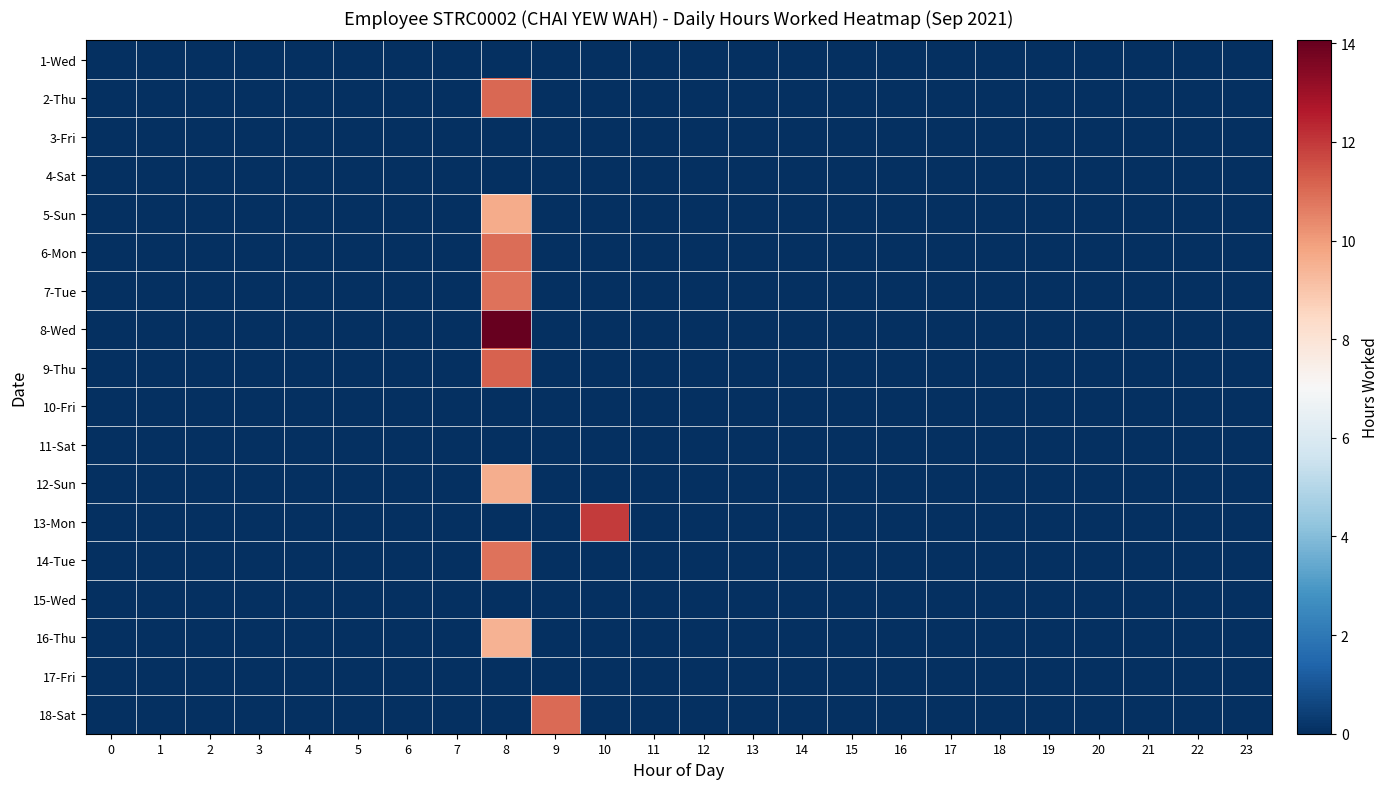

Reading left to right, transcribe all the data shown in this chart.

1-Wed: 0=0.0	1=0.0	2=0.0	3=0.0	4=0.0	5=0.0	6=0.0	7=0.0	8=0.0	9=0.0	10=0.0	11=0.0	12=0.0	13=0.0	14=0.0	15=0.0	16=0.0	17=0.0	18=0.0	19=0.0	20=0.0	21=0.0	22=0.0	23=0.0
2-Thu: 0=0.0	1=0.0	2=0.0	3=0.0	4=0.0	5=0.0	6=0.0	7=0.0	8=11.1	9=0.0	10=0.0	11=0.0	12=0.0	13=0.0	14=0.0	15=0.0	16=0.0	17=0.0	18=0.0	19=0.0	20=0.0	21=0.0	22=0.0	23=0.0
3-Fri: 0=0.0	1=0.0	2=0.0	3=0.0	4=0.0	5=0.0	6=0.0	7=0.0	8=0.0	9=0.0	10=0.0	11=0.0	12=0.0	13=0.0	14=0.0	15=0.0	16=0.0	17=0.0	18=0.0	19=0.0	20=0.0	21=0.0	22=0.0	23=0.0
4-Sat: 0=0.0	1=0.0	2=0.0	3=0.0	4=0.0	5=0.0	6=0.0	7=0.0	8=0.0	9=0.0	10=0.0	11=0.0	12=0.0	13=0.0	14=0.0	15=0.0	16=0.0	17=0.0	18=0.0	19=0.0	20=0.0	21=0.0	22=0.0	23=0.0
5-Sun: 0=0.0	1=0.0	2=0.0	3=0.0	4=0.0	5=0.0	6=0.0	7=0.0	8=9.7	9=0.0	10=0.0	11=0.0	12=0.0	13=0.0	14=0.0	15=0.0	16=0.0	17=0.0	18=0.0	19=0.0	20=0.0	21=0.0	22=0.0	23=0.0
6-Mon: 0=0.0	1=0.0	2=0.0	3=0.0	4=0.0	5=0.0	6=0.0	7=0.0	8=11.0	9=0.0	10=0.0	11=0.0	12=0.0	13=0.0	14=0.0	15=0.0	16=0.0	17=0.0	18=0.0	19=0.0	20=0.0	21=0.0	22=0.0	23=0.0
7-Tue: 0=0.0	1=0.0	2=0.0	3=0.0	4=0.0	5=0.0	6=0.0	7=0.0	8=10.8	9=0.0	10=0.0	11=0.0	12=0.0	13=0.0	14=0.0	15=0.0	16=0.0	17=0.0	18=0.0	19=0.0	20=0.0	21=0.0	22=0.0	23=0.0
8-Wed: 0=0.0	1=0.0	2=0.0	3=0.0	4=0.0	5=0.0	6=0.0	7=0.0	8=14.1	9=0.0	10=0.0	11=0.0	12=0.0	13=0.0	14=0.0	15=0.0	16=0.0	17=0.0	18=0.0	19=0.0	20=0.0	21=0.0	22=0.0	23=0.0
9-Thu: 0=0.0	1=0.0	2=0.0	3=0.0	4=0.0	5=0.0	6=0.0	7=0.0	8=11.2	9=0.0	10=0.0	11=0.0	12=0.0	13=0.0	14=0.0	15=0.0	16=0.0	17=0.0	18=0.0	19=0.0	20=0.0	21=0.0	22=0.0	23=0.0
10-Fri: 0=0.0	1=0.0	2=0.0	3=0.0	4=0.0	5=0.0	6=0.0	7=0.0	8=0.0	9=0.0	10=0.0	11=0.0	12=0.0	13=0.0	14=0.0	15=0.0	16=0.0	17=0.0	18=0.0	19=0.0	20=0.0	21=0.0	22=0.0	23=0.0
11-Sat: 0=0.0	1=0.0	2=0.0	3=0.0	4=0.0	5=0.0	6=0.0	7=0.0	8=0.0	9=0.0	10=0.0	11=0.0	12=0.0	13=0.0	14=0.0	15=0.0	16=0.0	17=0.0	18=0.0	19=0.0	20=0.0	21=0.0	22=0.0	23=0.0
12-Sun: 0=0.0	1=0.0	2=0.0	3=0.0	4=0.0	5=0.0	6=0.0	7=0.0	8=9.6	9=0.0	10=0.0	11=0.0	12=0.0	13=0.0	14=0.0	15=0.0	16=0.0	17=0.0	18=0.0	19=0.0	20=0.0	21=0.0	22=0.0	23=0.0
13-Mon: 0=0.0	1=0.0	2=0.0	3=0.0	4=0.0	5=0.0	6=0.0	7=0.0	8=0.0	9=0.0	10=11.9	11=0.0	12=0.0	13=0.0	14=0.0	15=0.0	16=0.0	17=0.0	18=0.0	19=0.0	20=0.0	21=0.0	22=0.0	23=0.0
14-Tue: 0=0.0	1=0.0	2=0.0	3=0.0	4=0.0	5=0.0	6=0.0	7=0.0	8=10.8	9=0.0	10=0.0	11=0.0	12=0.0	13=0.0	14=0.0	15=0.0	16=0.0	17=0.0	18=0.0	19=0.0	20=0.0	21=0.0	22=0.0	23=0.0
15-Wed: 0=0.0	1=0.0	2=0.0	3=0.0	4=0.0	5=0.0	6=0.0	7=0.0	8=0.0	9=0.0	10=0.0	11=0.0	12=0.0	13=0.0	14=0.0	15=0.0	16=0.0	17=0.0	18=0.0	19=0.0	20=0.0	21=0.0	22=0.0	23=0.0
16-Thu: 0=0.0	1=0.0	2=0.0	3=0.0	4=0.0	5=0.0	6=0.0	7=0.0	8=9.5	9=0.0	10=0.0	11=0.0	12=0.0	13=0.0	14=0.0	15=0.0	16=0.0	17=0.0	18=0.0	19=0.0	20=0.0	21=0.0	22=0.0	23=0.0
17-Fri: 0=0.0	1=0.0	2=0.0	3=0.0	4=0.0	5=0.0	6=0.0	7=0.0	8=0.0	9=0.0	10=0.0	11=0.0	12=0.0	13=0.0	14=0.0	15=0.0	16=0.0	17=0.0	18=0.0	19=0.0	20=0.0	21=0.0	22=0.0	23=0.0
18-Sat: 0=0.0	1=0.0	2=0.0	3=0.0	4=0.0	5=0.0	6=0.0	7=0.0	8=0.0	9=11.0	10=0.0	11=0.0	12=0.0	13=0.0	14=0.0	15=0.0	16=0.0	17=0.0	18=0.0	19=0.0	20=0.0	21=0.0	22=0.0	23=0.0